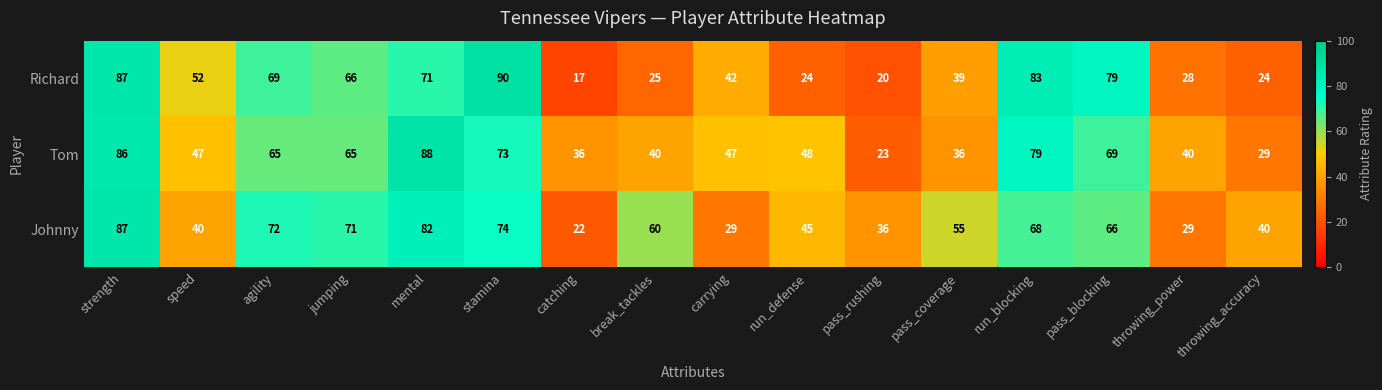

Where does the Richard series first go above 52?

strength